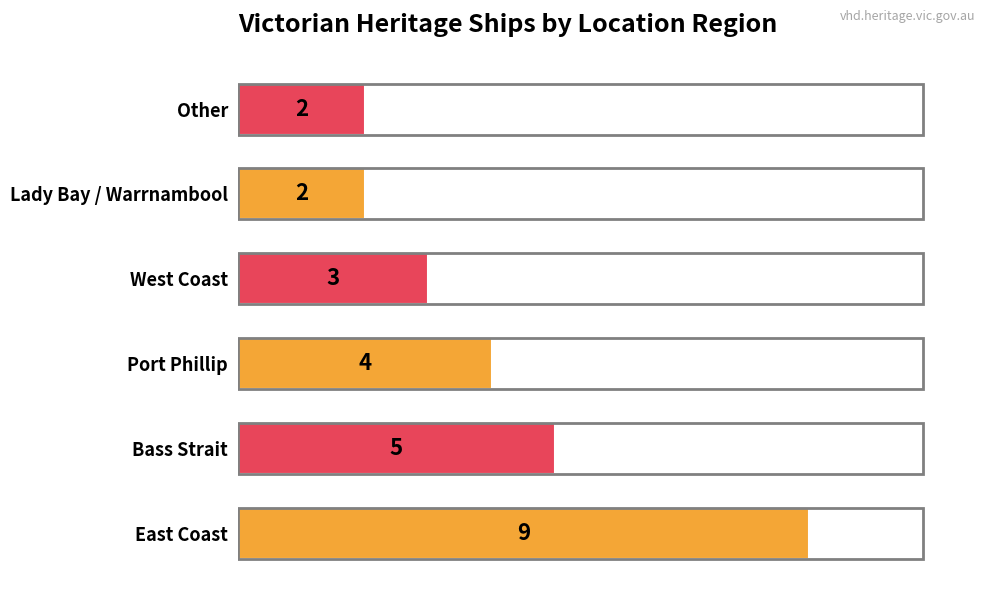

Reading bottom to top, transcribe all the data shown in this chart.

9	5	4	3	2	2